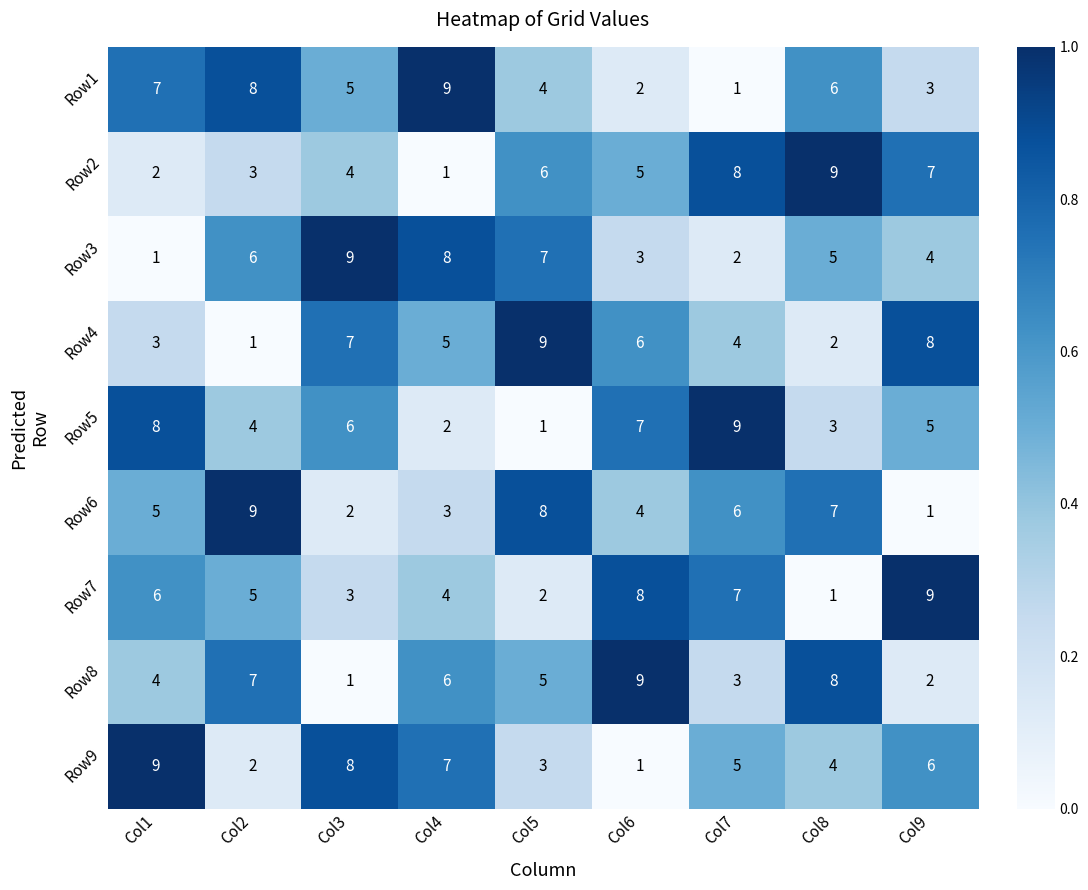

What is the sum of the Row3 values at Col8 and Col5?

12